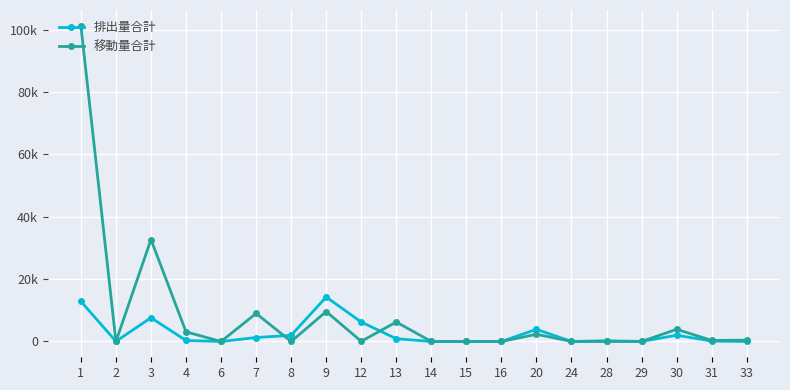

Does the chart have visible grid lines?

Yes